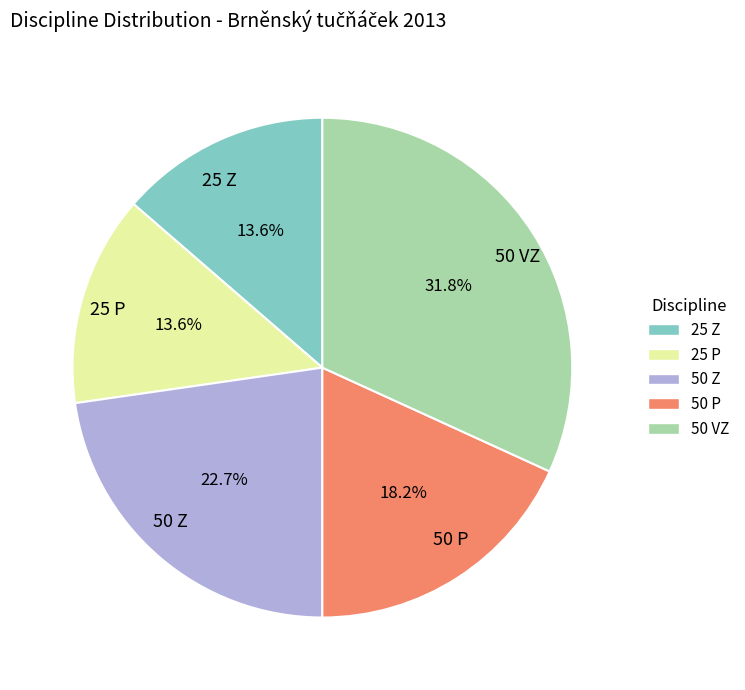

Is 25 Z the majority of the pie?

No